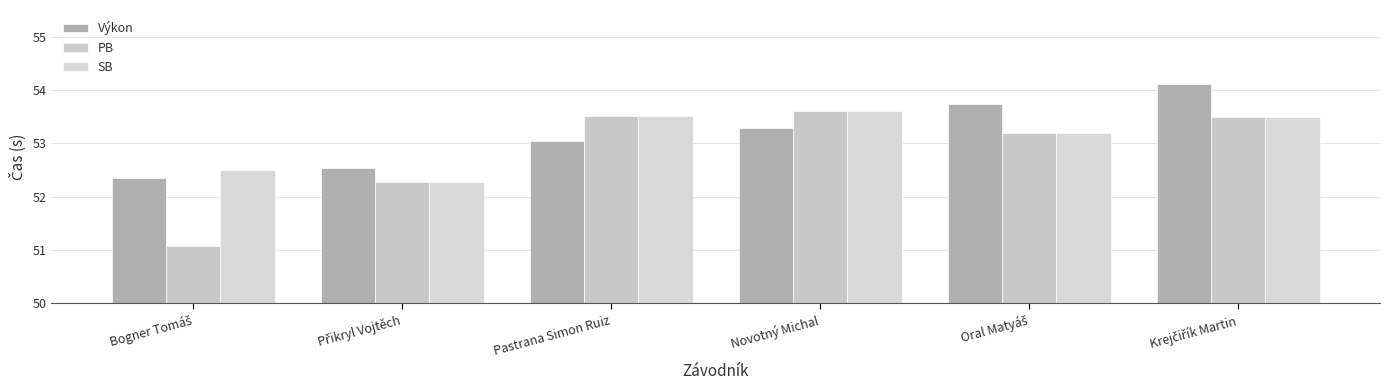

What is the value of the PB bar at the 3rd from the left?

53.5